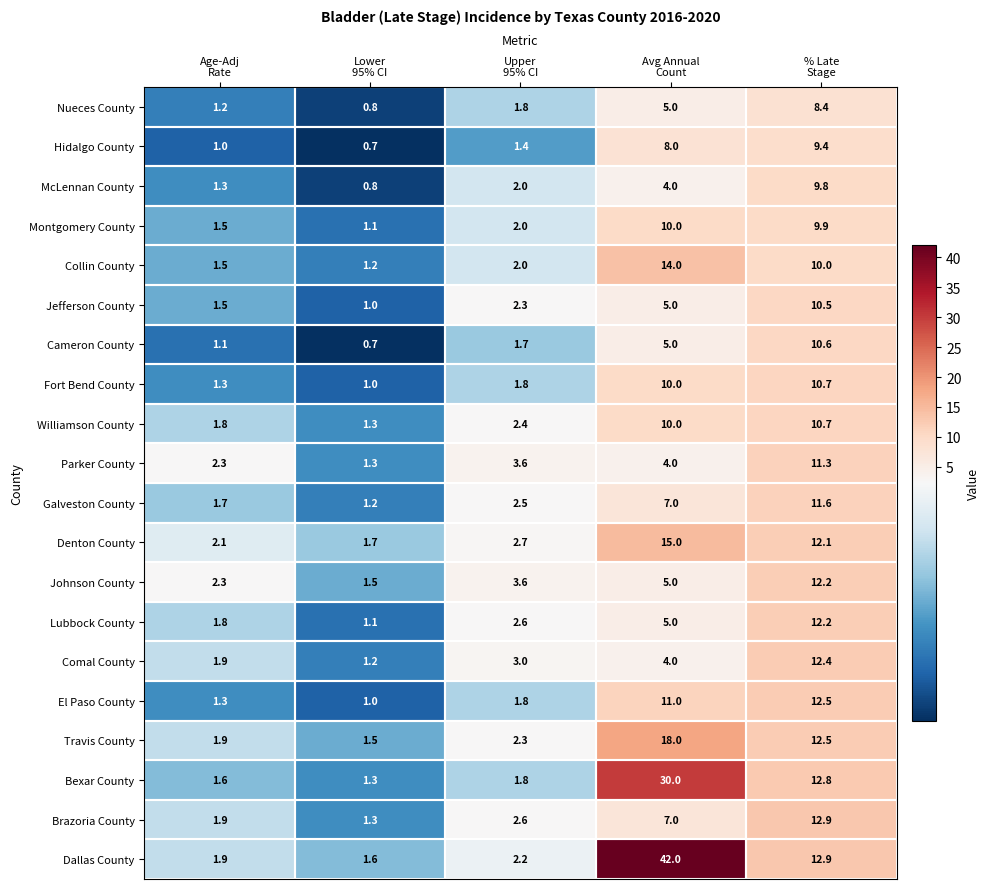

What is the difference between the maximum and minimum values in the Denton County series?

13.3